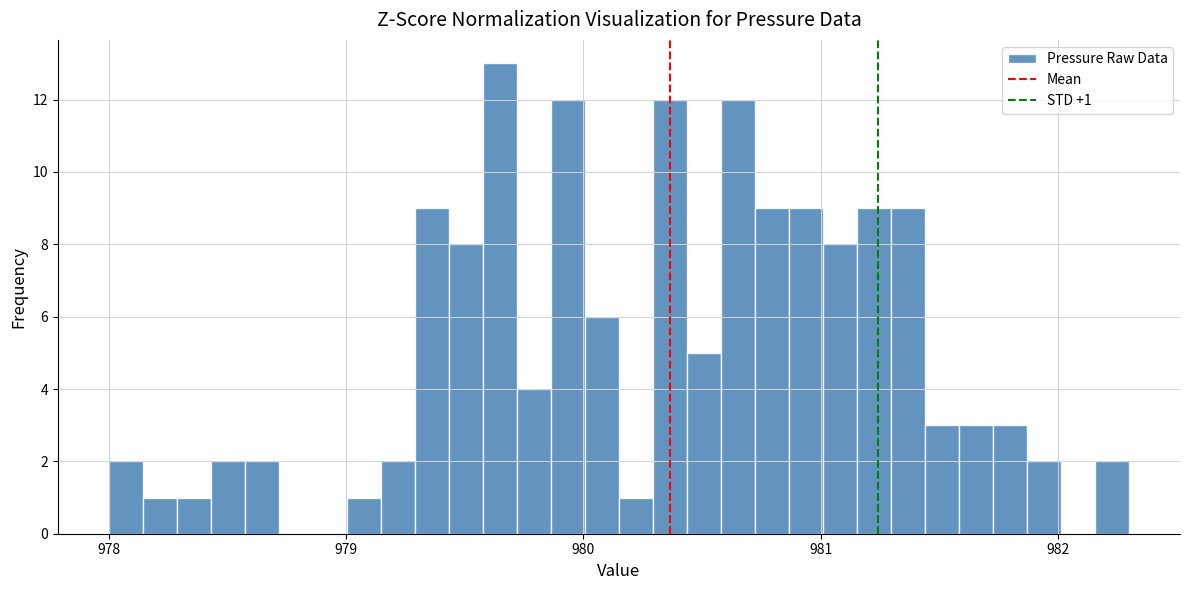

Read against the x-axis, roughly where is the centre of the tallest bar?

979.6